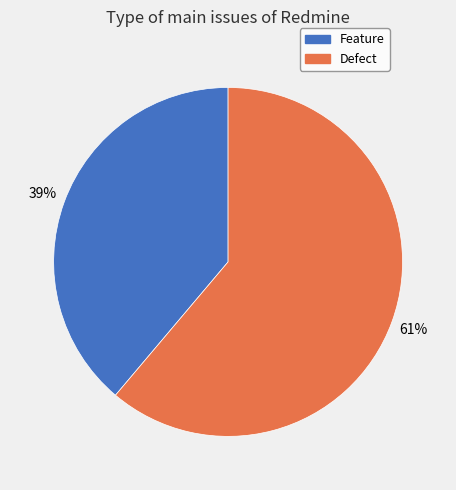

Which category has the smallest portion of the pie?

Feature